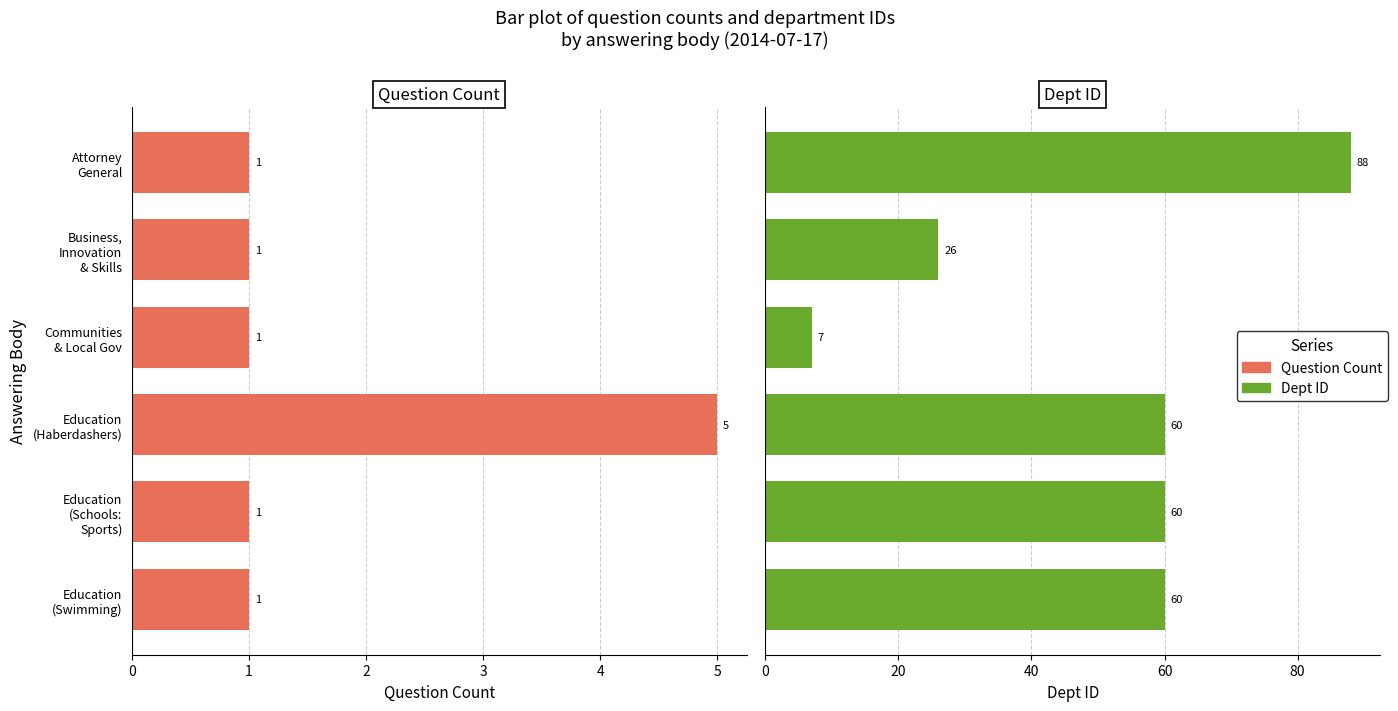

Which series has the largest total across all categories?

Dept ID